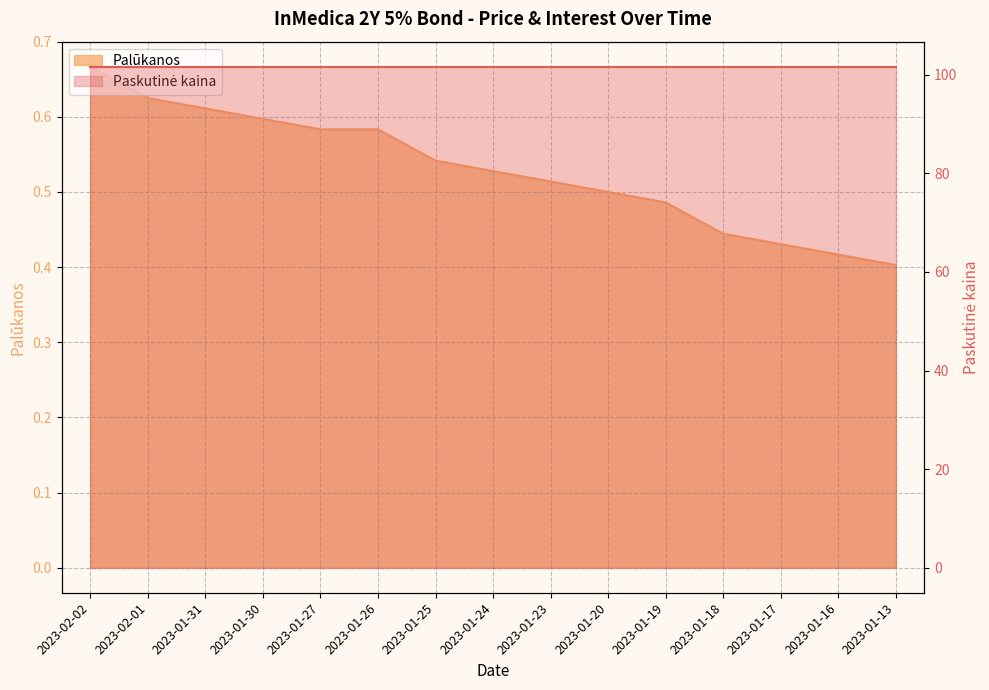

Reading left to right, extract all data points from this chart.

0.7	0.6	0.6	0.6	0.6	0.6	0.5	0.5	0.5	0.5	0.5	0.4	0.4	0.4	0.4